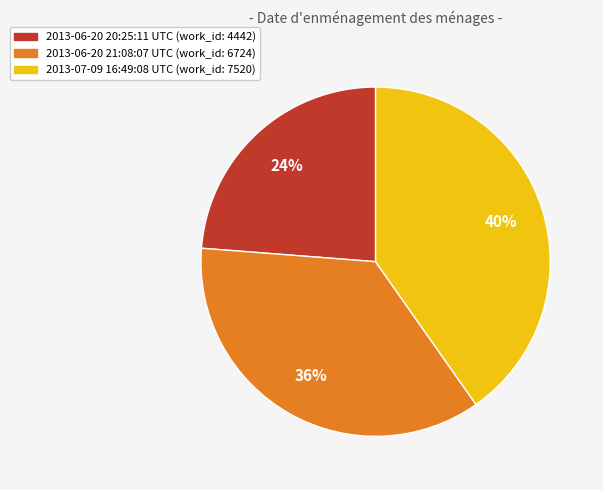

Which slice is the smallest?

2013-06-20 20:25:11 UTC